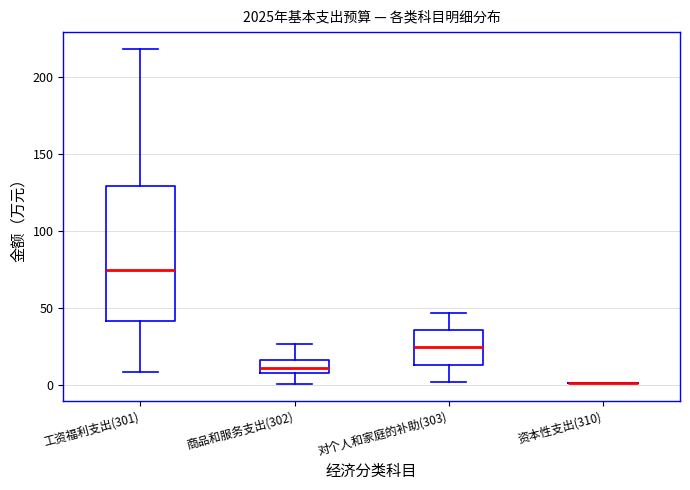

Reading left to right, read every box against the y-axis: the position of its median line, the range the box covers, and the ends of its whiskers. The values are not printed on the chart, so give them approximately, as read against the axis.

工资福利支出(301): median 75, box 40 to 130, whiskers 10 to 220
商品和服务支出(302): median 10, box 5 to 15, whiskers 0 to 25
对个人和家庭的补助(303): median 25, box 15 to 35, whiskers 0 to 45
资本性支出(310): box collapsed to a line at 0, whiskers 0 to 0